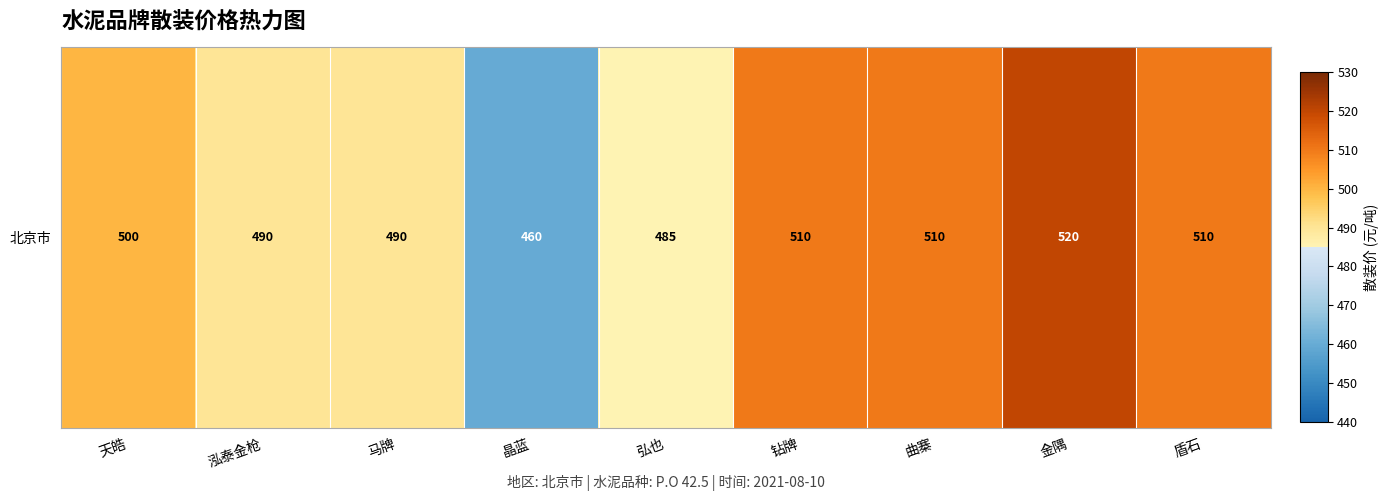

True or false: the data shows 237 at 曲寨.

False